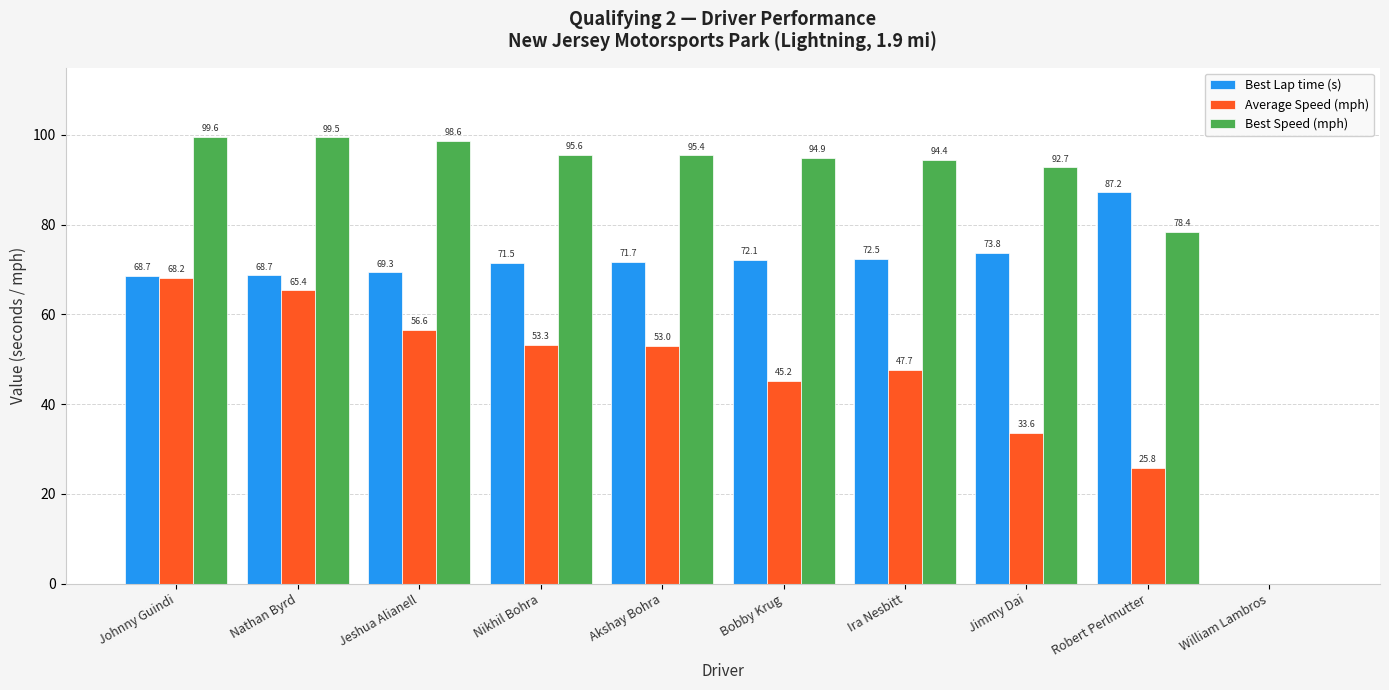

How many distinct data groups are displayed?

3